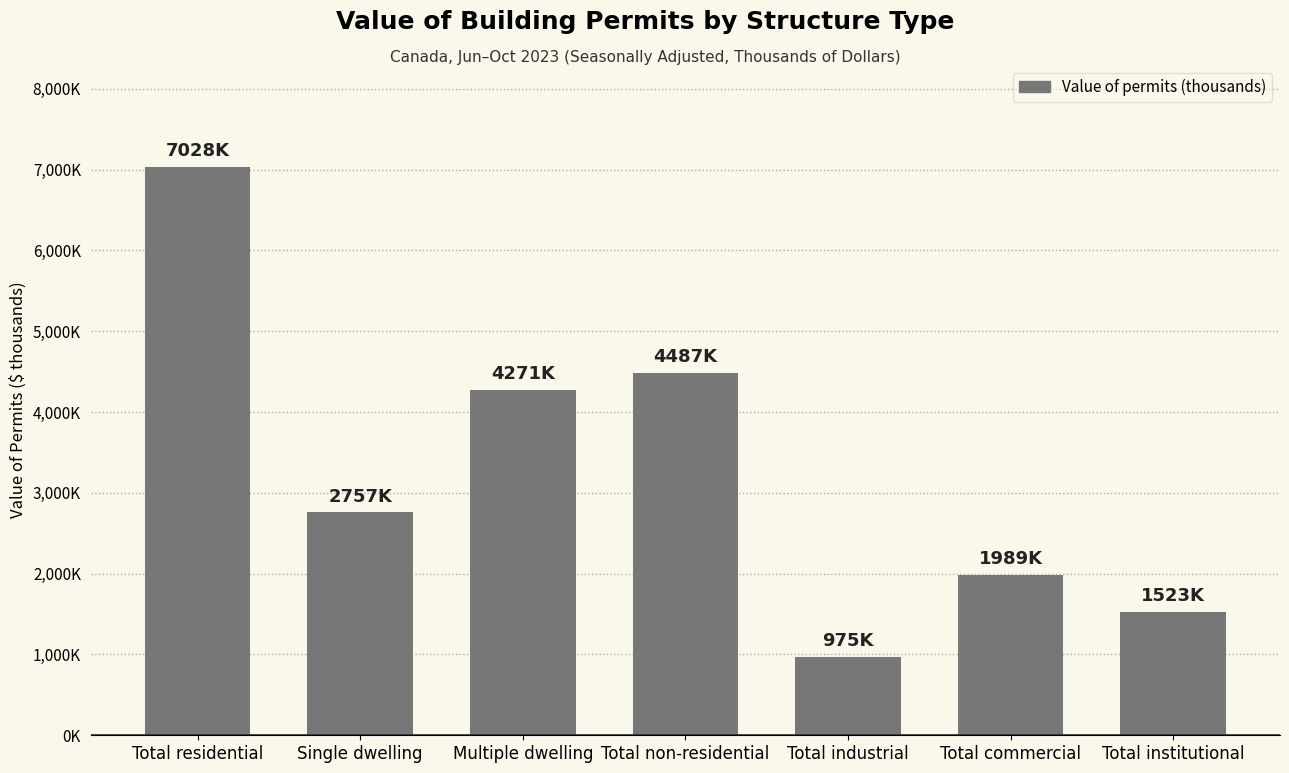

Reading right to left, list all the values displayed in this chart.

Total institutional=1522834	Total commercial=1989317	Total industrial=974648	Total non-residential=4486995	Multiple dwelling=4270928	Single dwelling=2757444	Total residential=7028452